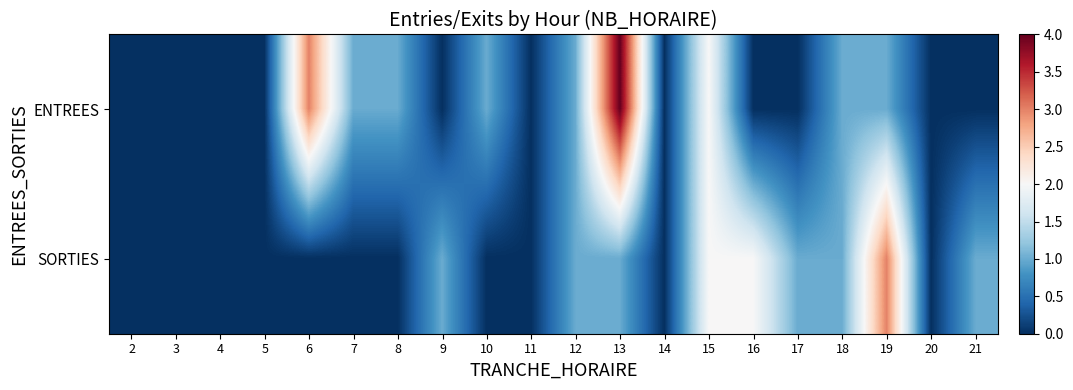

Reading left to right, transcribe all the data shown in this chart.

ENTREES: 2=0	3=0	4=0	5=0	6=3	7=1	8=1	9=0	10=1	11=0	12=1	13=4	14=0	15=2	16=0	17=0	18=1	19=1	20=0	21=0
SORTIES: 2=0	3=0	4=0	5=0	6=0	7=0	8=0	9=1	10=0	11=0	12=1	13=1	14=0	15=2	16=2	17=1	18=1	19=3	20=0	21=1